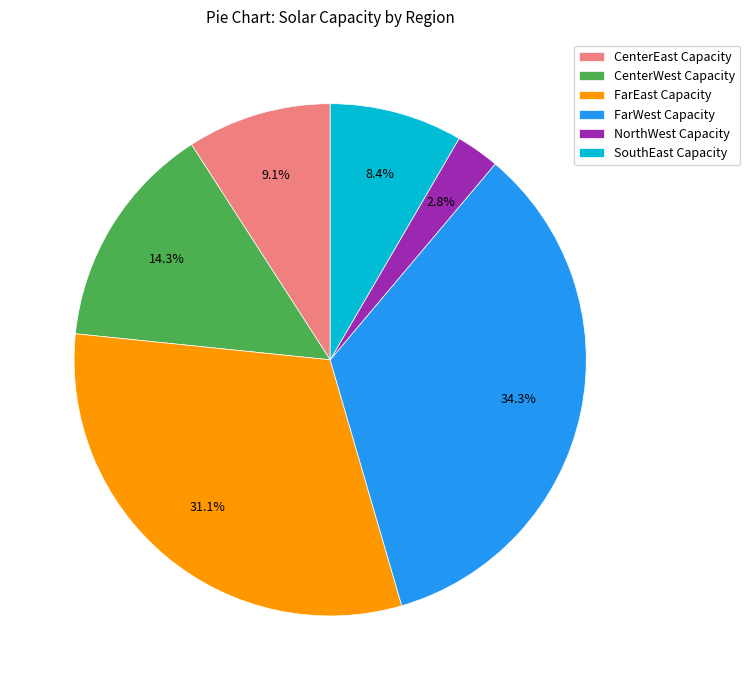

How much of the chart is everything except FarWest Capacity?

65.7%